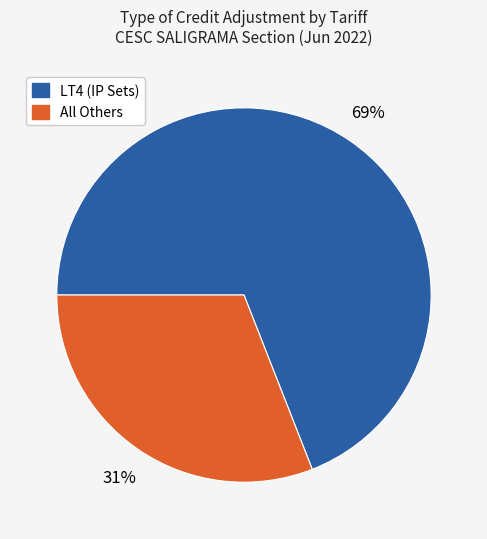

To the nearest percent, what is the average slice percentage?

50%